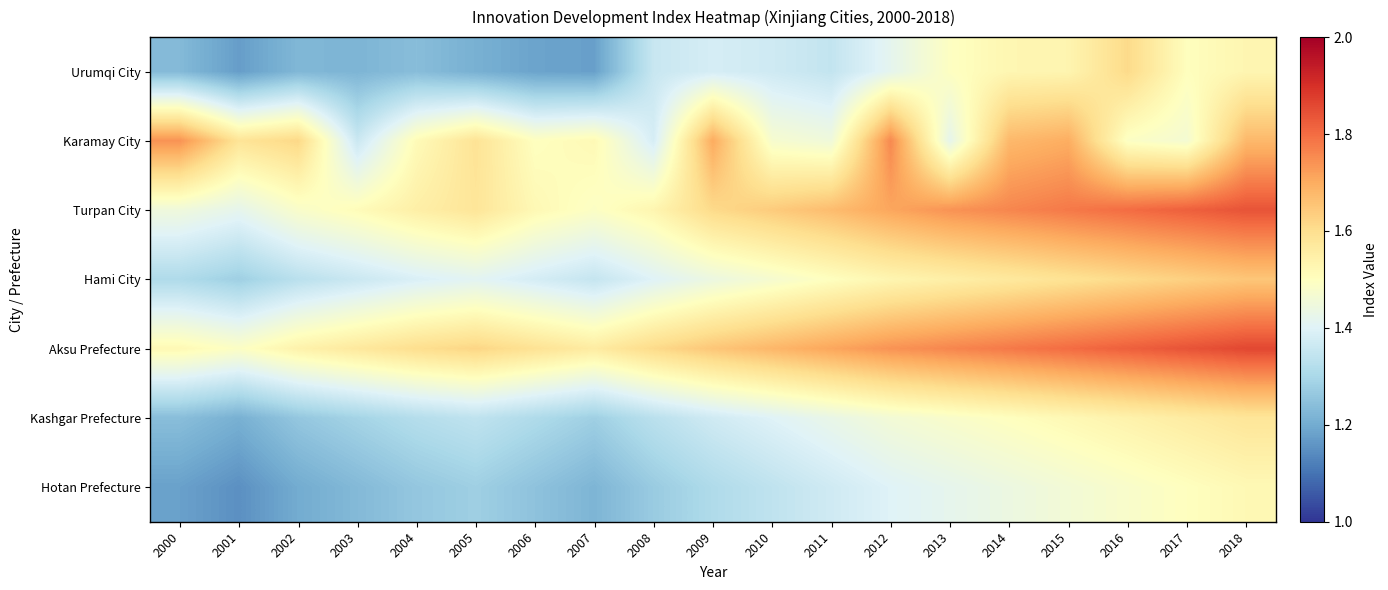

What is the total value across all series at 2015?

11.4